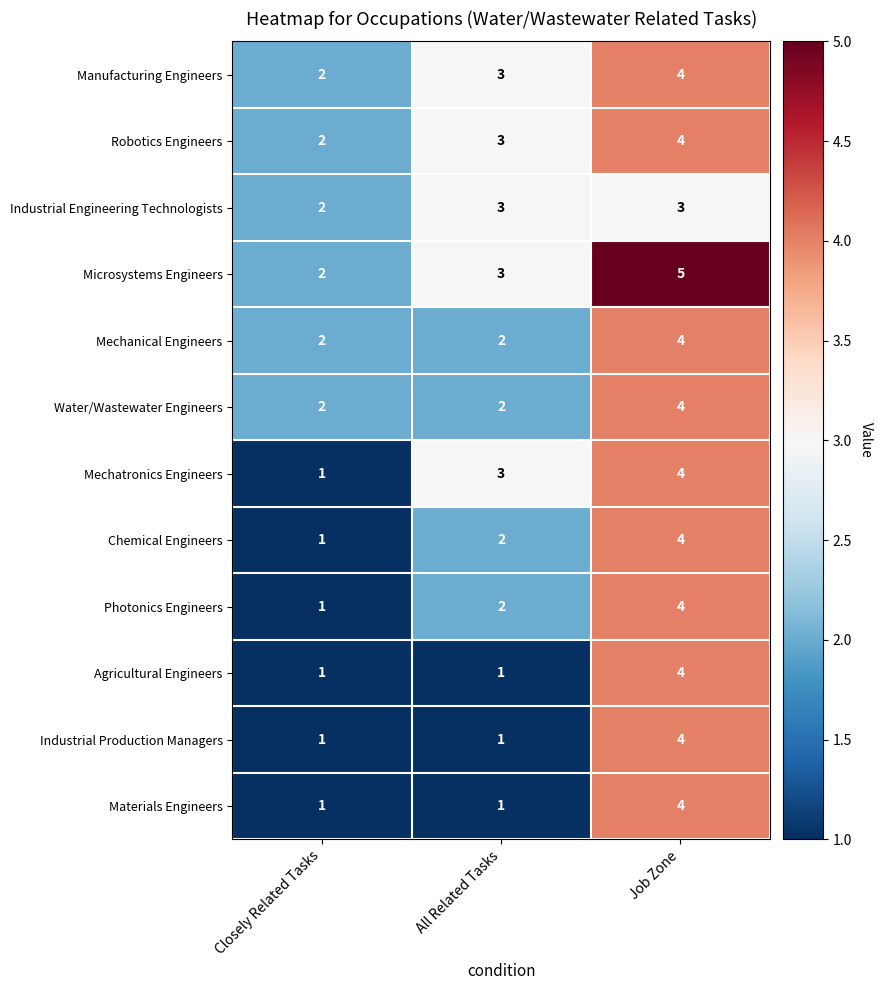

What is the sum of all Robotics Engineers values?

9